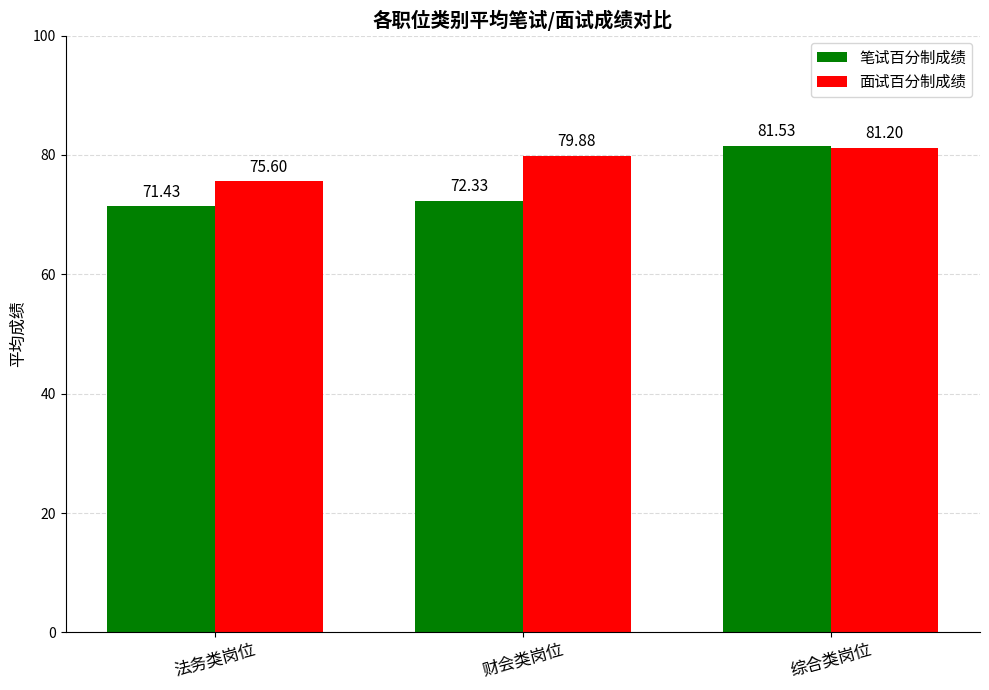

Where is 面试百分制成绩 nearest to the value 78?

财会类岗位